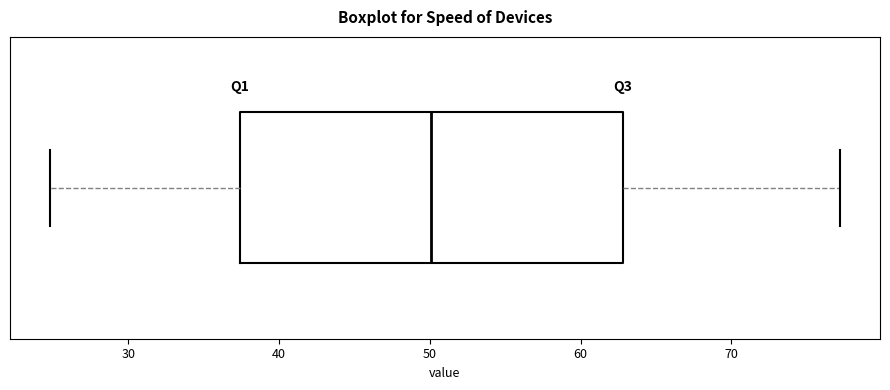

Where is the right edge of the box on the x-axis? The values are not printed on the chart, so give them approximately, as read against the axis.

63